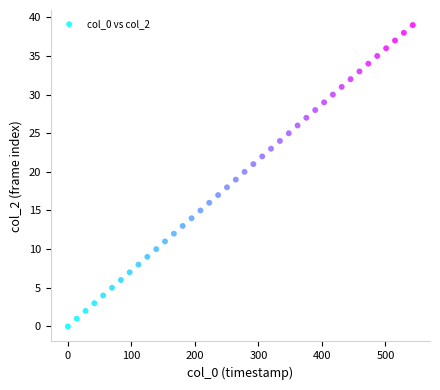

What is the range of Y values (max minus min)?

39